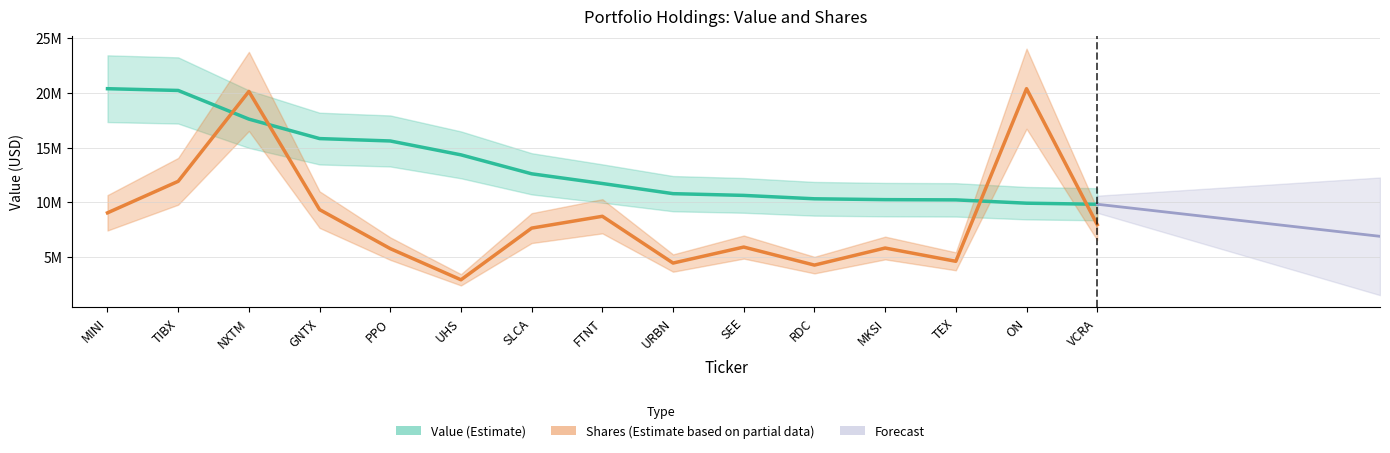

What is the difference between the maximum and minimum values in the Value series?

10591000.0